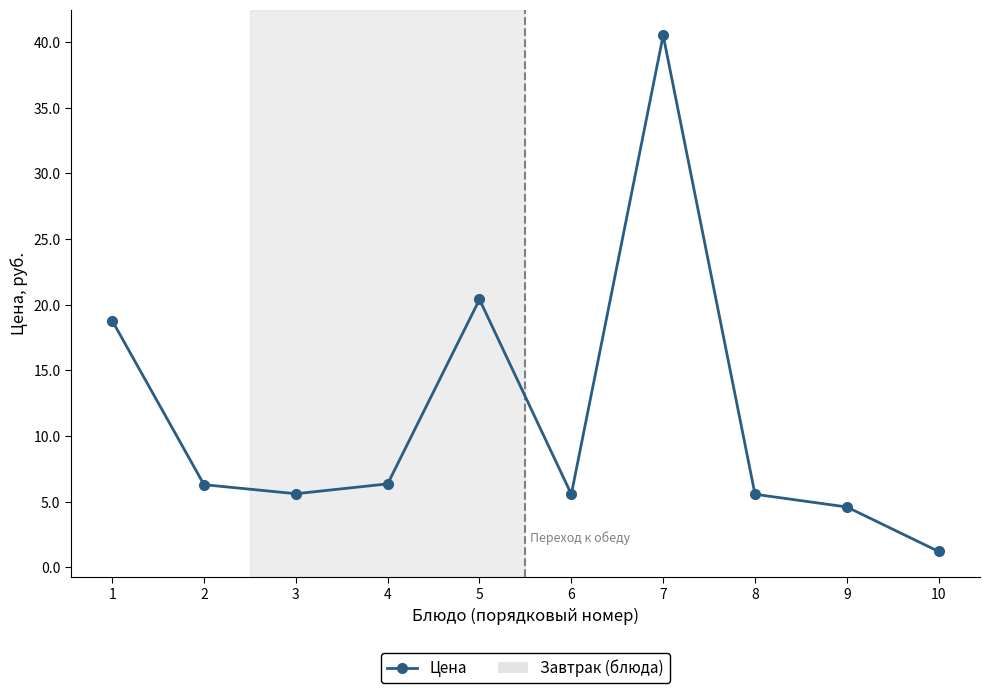

Where is the first local minimum?

3